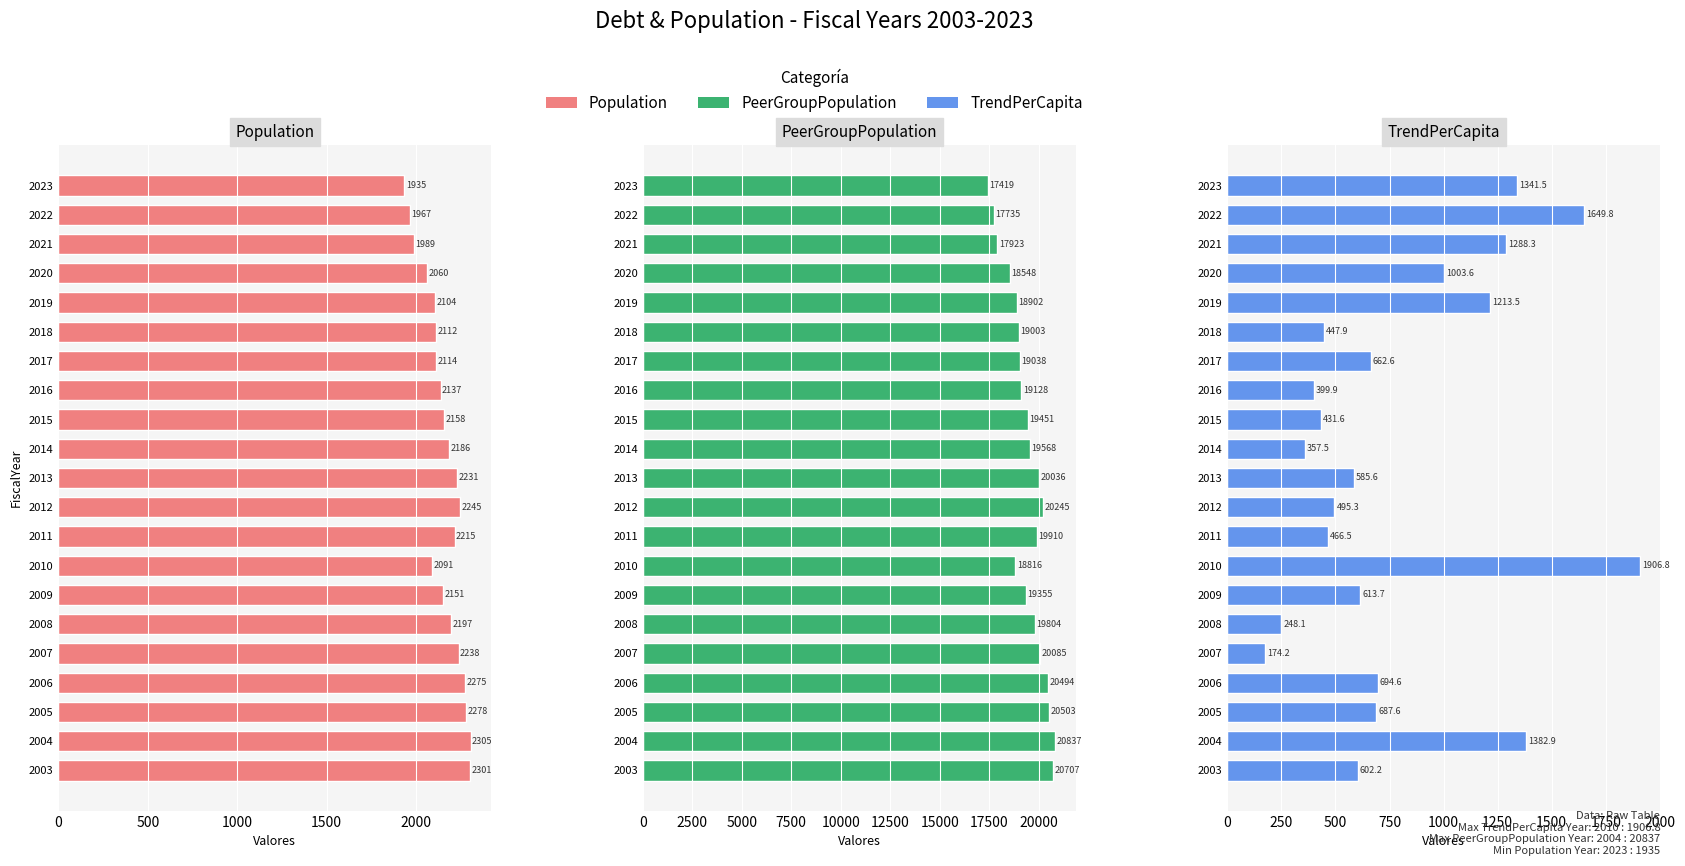

What is the minimum value shown in the chart?

174.2